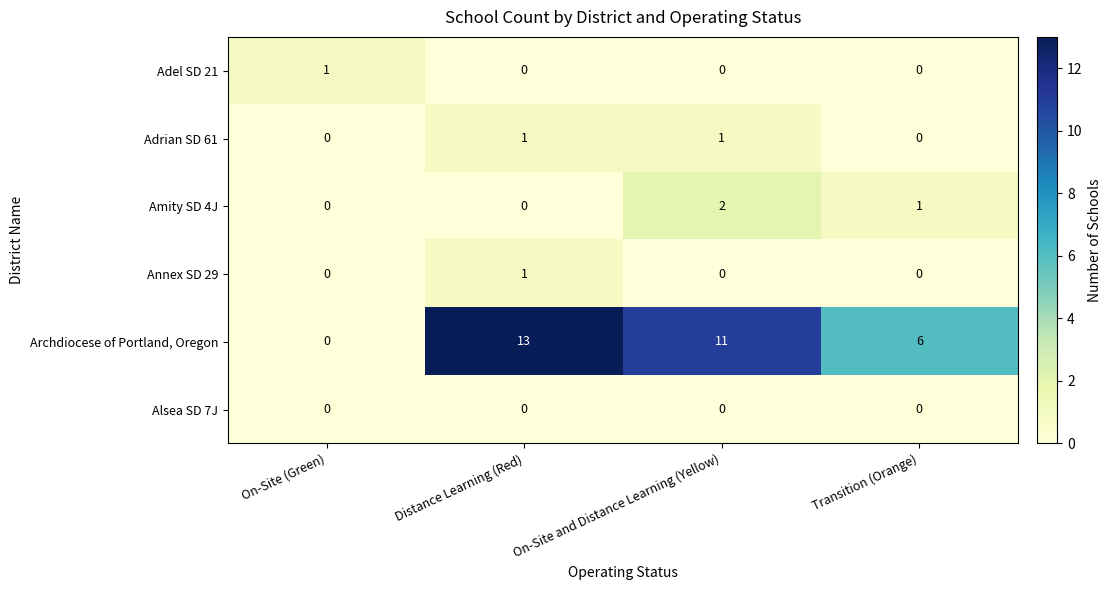

At which label is Amity SD 4J closest to 1?

Transition (Orange)